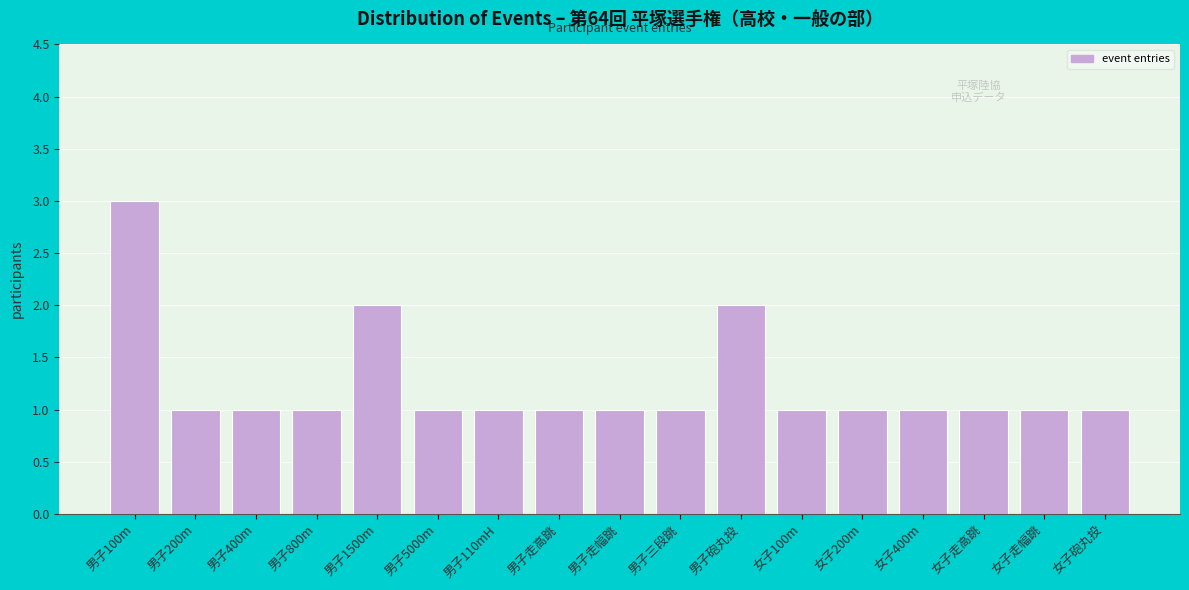

Reading left to right, list all the values displayed in this chart.

3	1	1	1	2	1	1	1	1	1	2	1	1	1	1	1	1